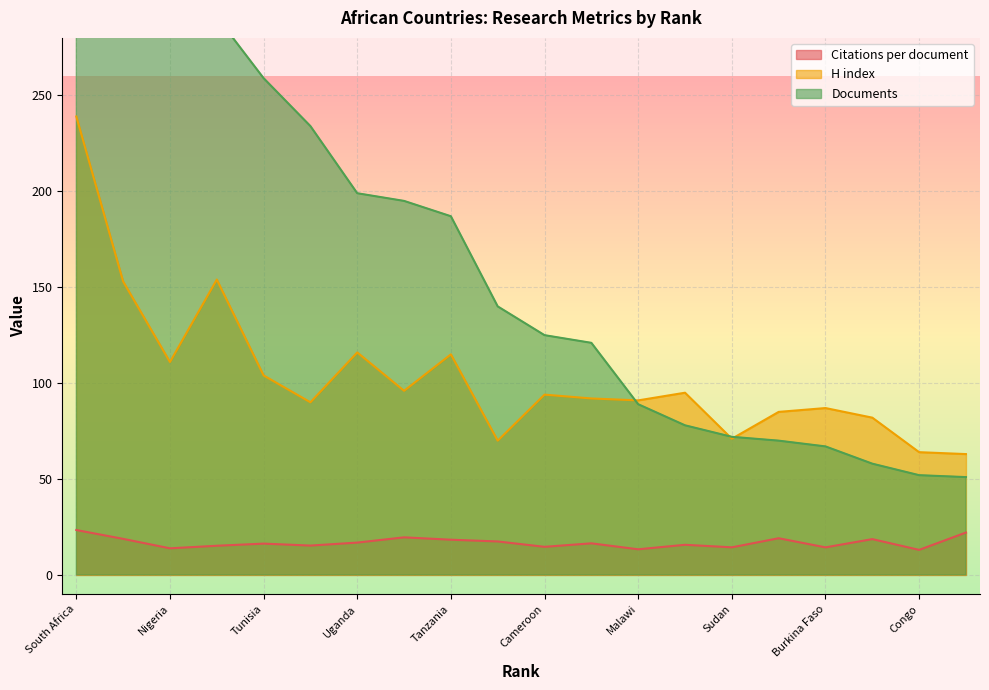

True or false: Citations per document has more than 0 points higher than both neighbors.

True